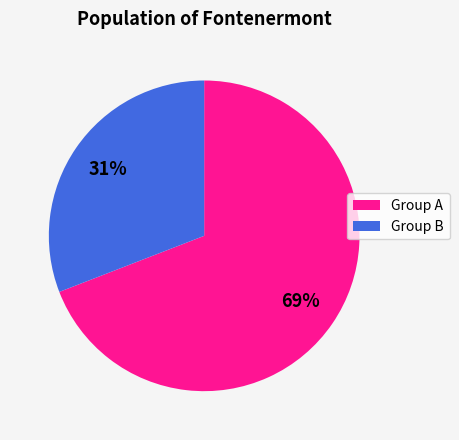

To the nearest percent, what is the difference between the largest and smallest slice percentages?

38%